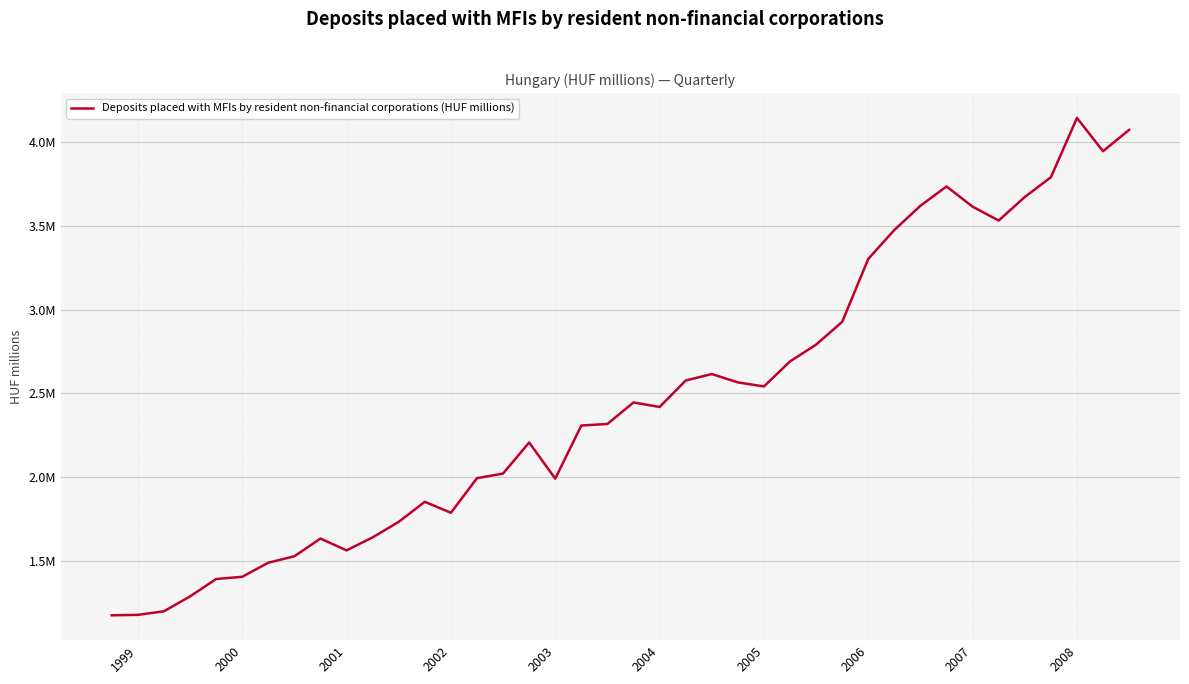

Does the chart display data point markers on the line(s)?

No